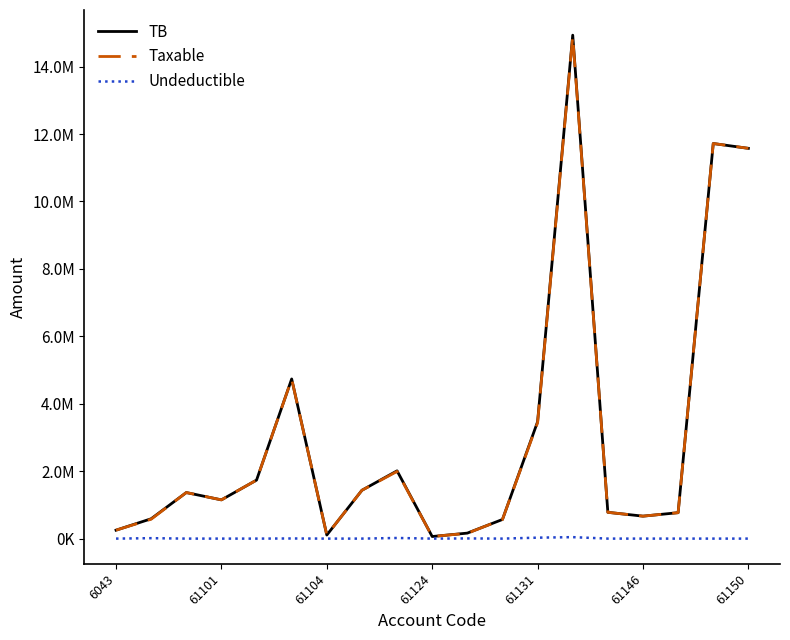

What are all the series names shown in the legend?

TB, Taxable, Undeductible